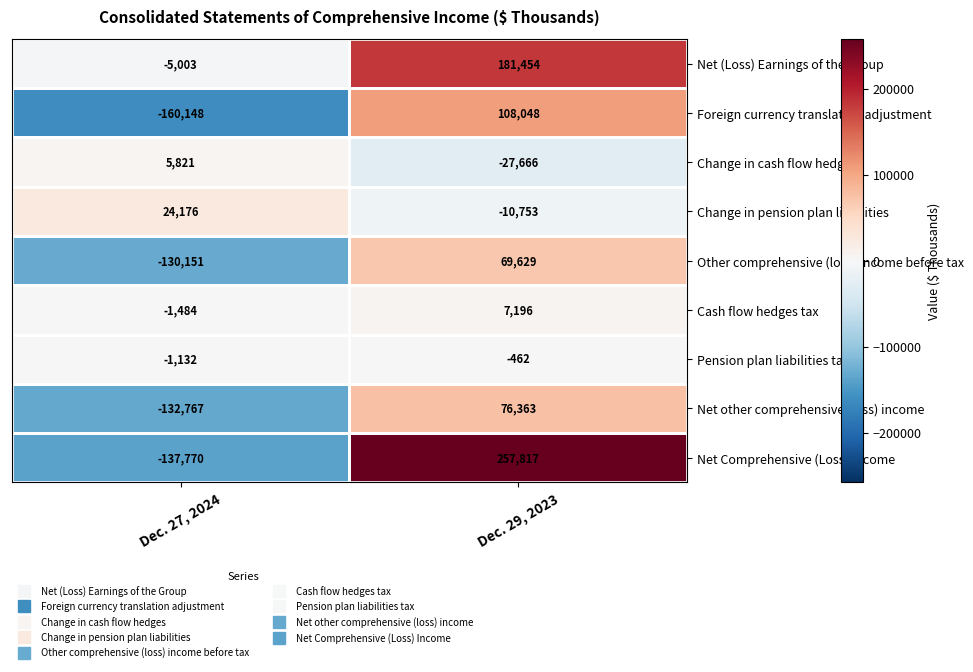

What is the difference between the highest and lowest values at Dec. 29, 2023?

285483